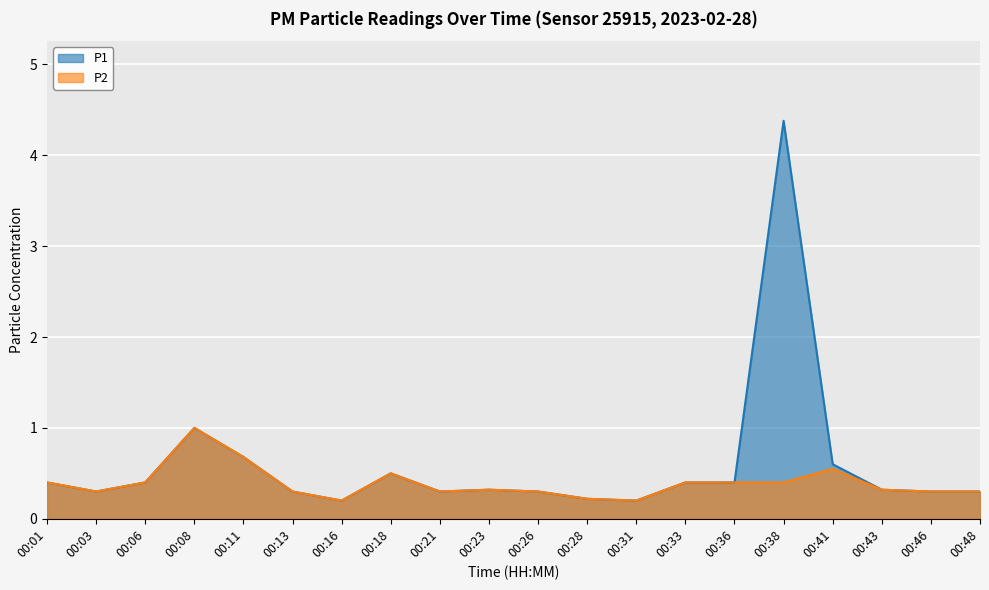

Which series changed the most between 00:06 and 00:28?

P1